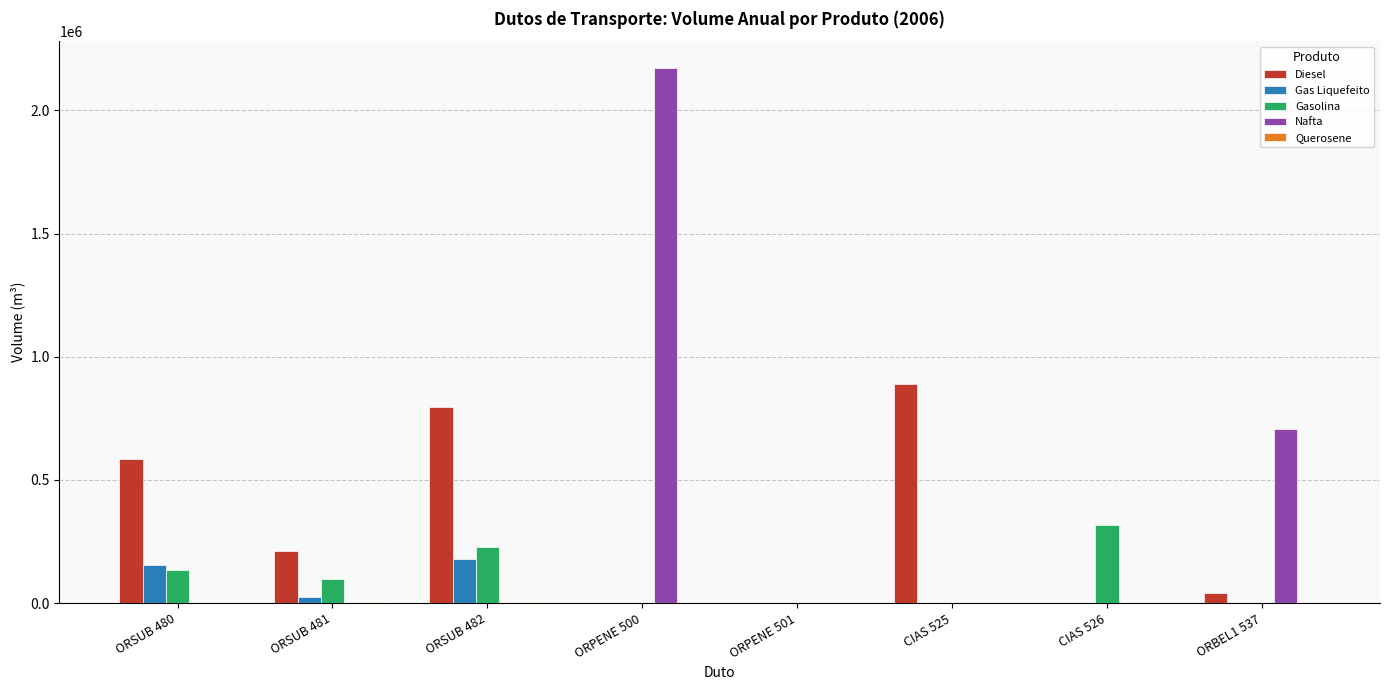

What is the sum of the Nafta values at ORPENE 500 and ORBEL1 537?

2876987